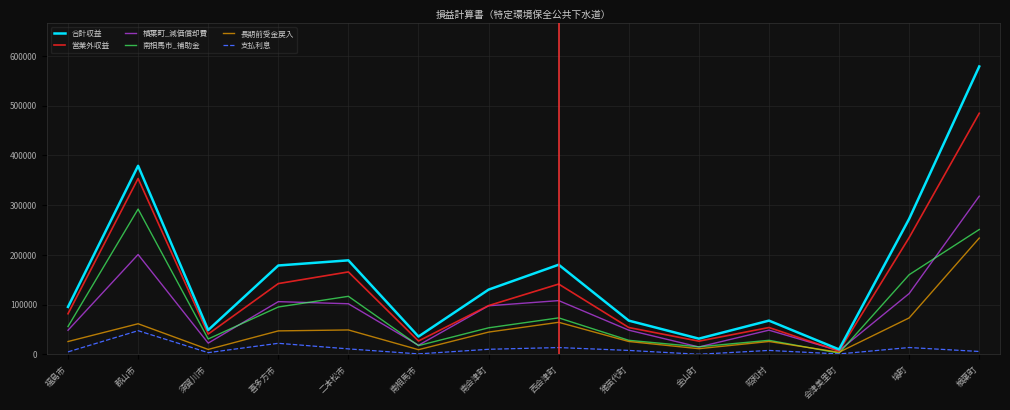

At which category is the sum across all series the highest?

楢葉町